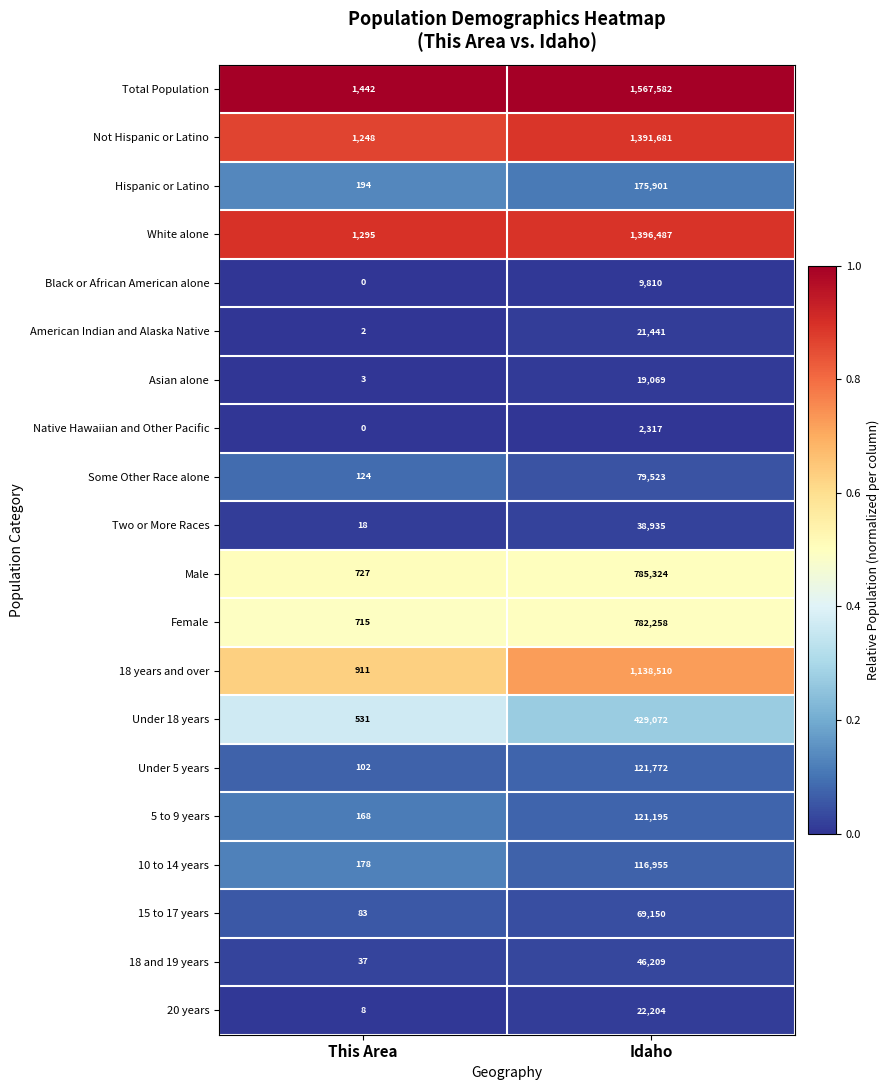

Is it true that 5 to 9 years equals 277 at This Area?

False